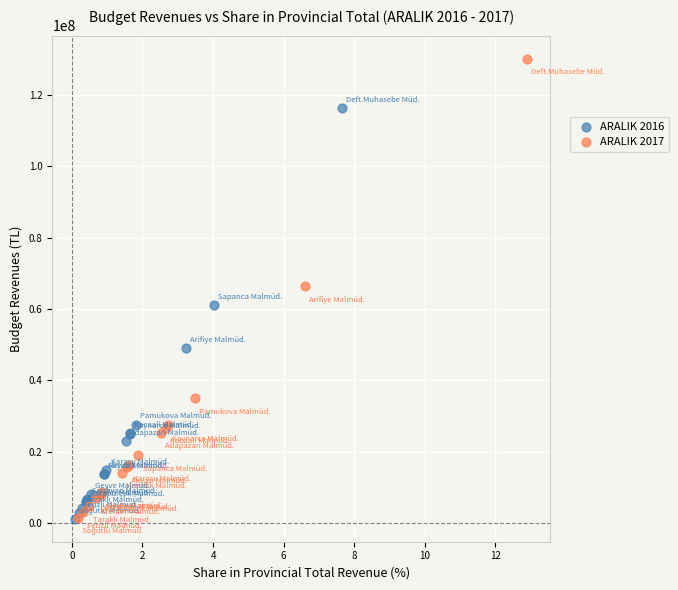

Which series reaches the maximum Y coordinate?

ARALIK 2017